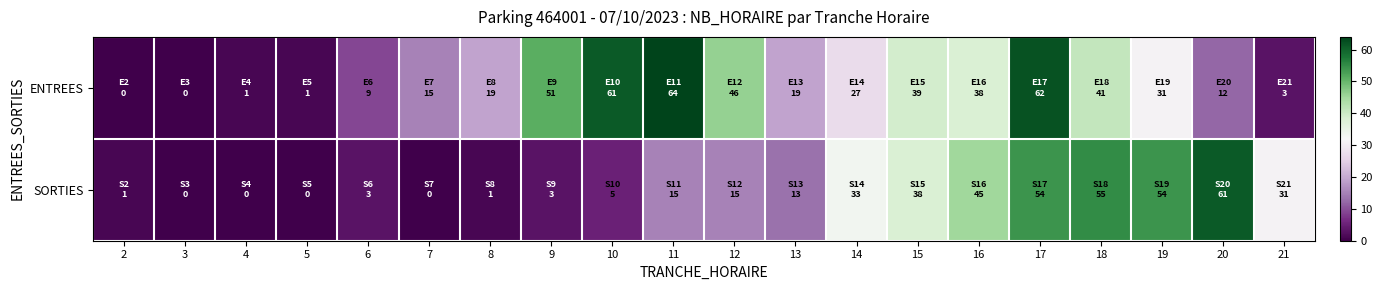

Which series changed the most between 12 and 19?

SORTIES